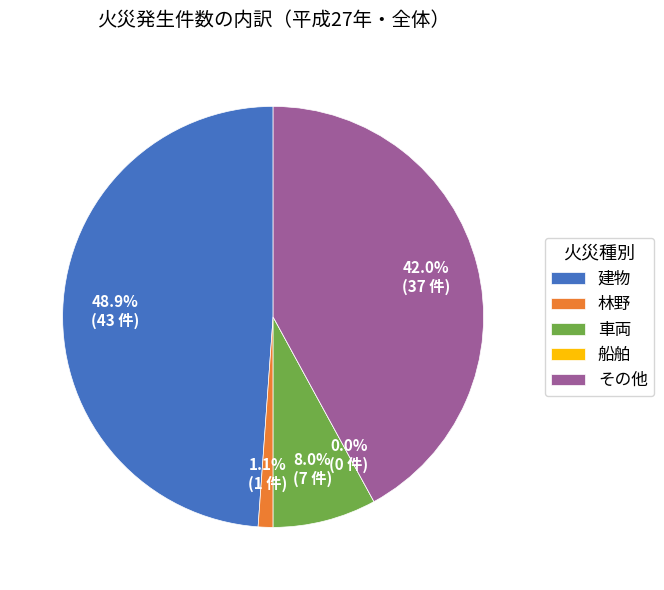

What percentage is NOT represented by 車両?

92.0%